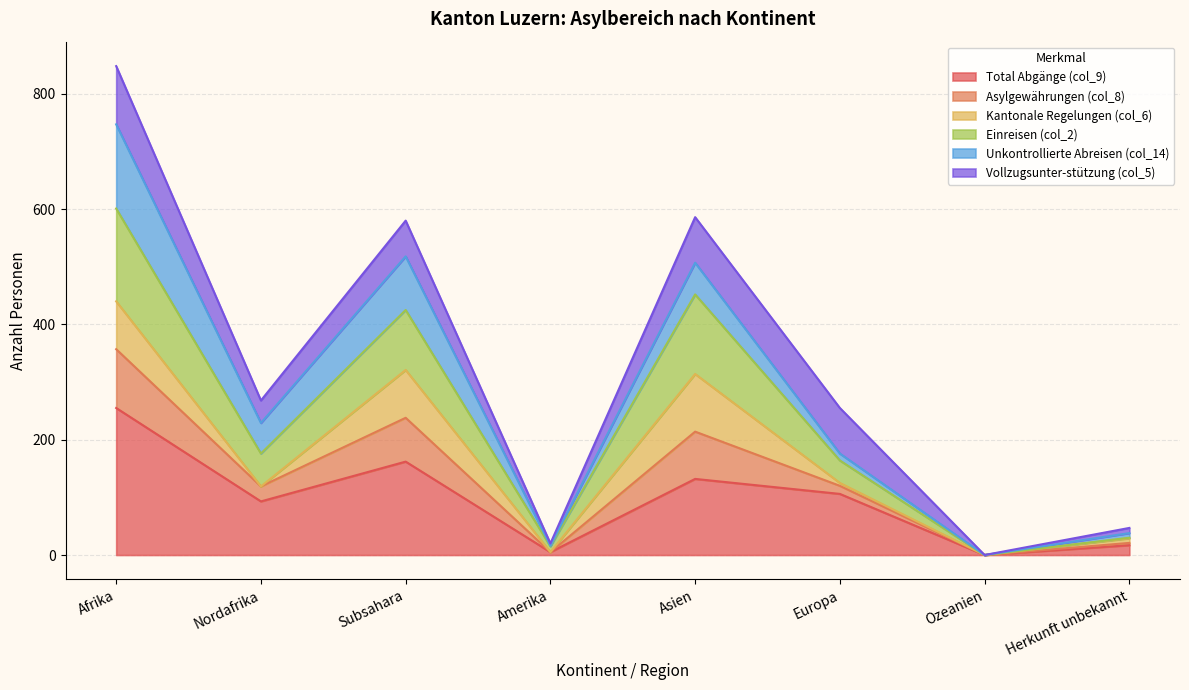

What is the average value of the Total Abgänge (col_9) series?

96